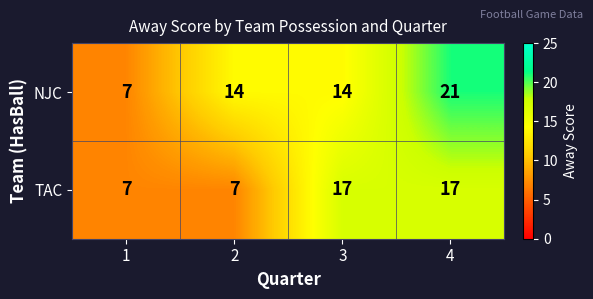

How many distinct data groups are displayed?

2